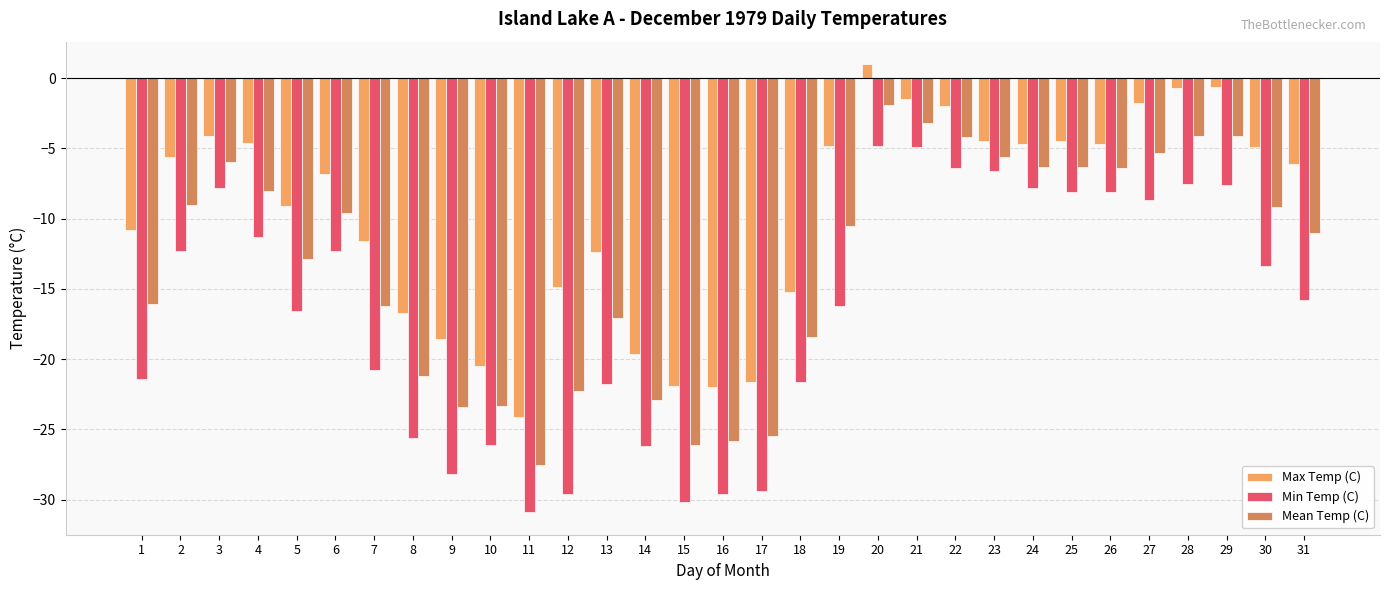

Rank the series at 20 from highest to lowest value.

Max Temp (C), Mean Temp (C), Min Temp (C)